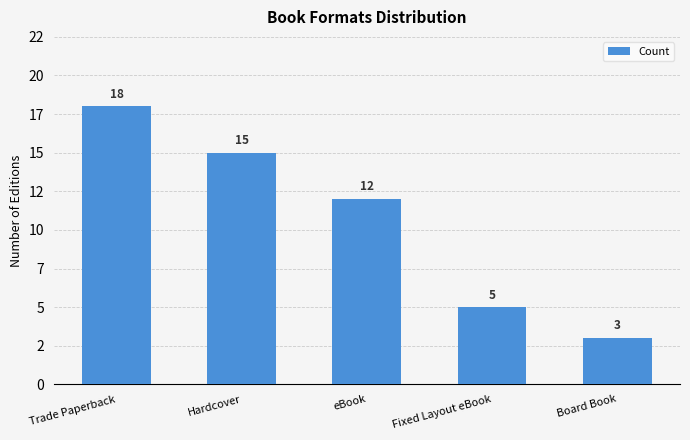

Does the chart contain any negative values?

No